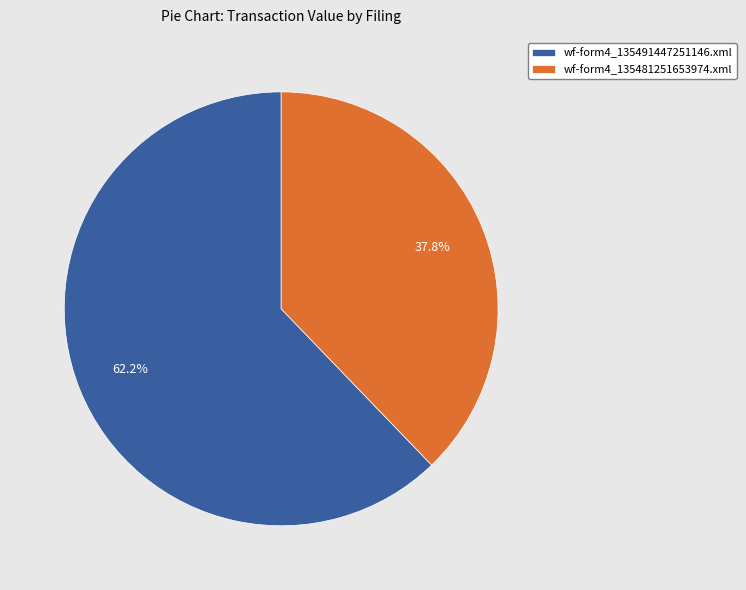

To the nearest percent, what is the difference between the wf-form4_135491447251146.xml and wf-form4_135481251653974.xml slice percentages?

24%